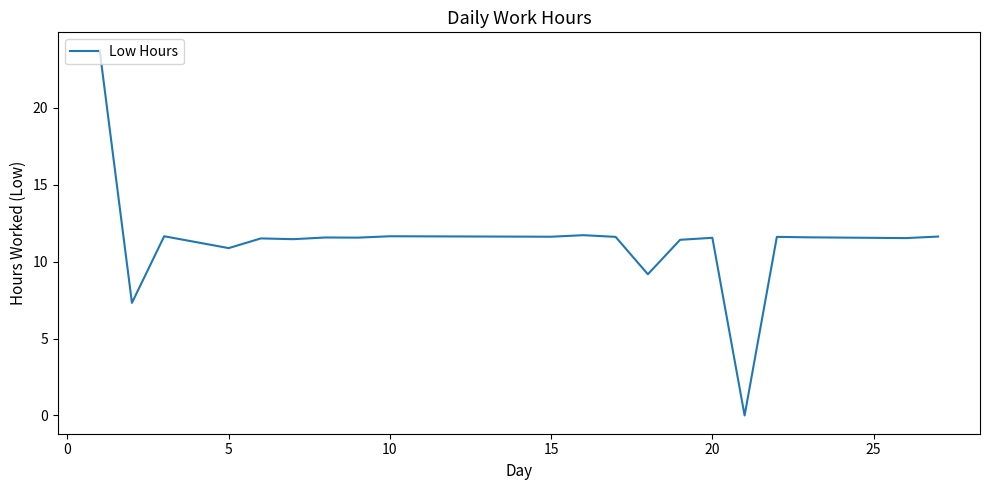

How many lines are shown in the chart?

1